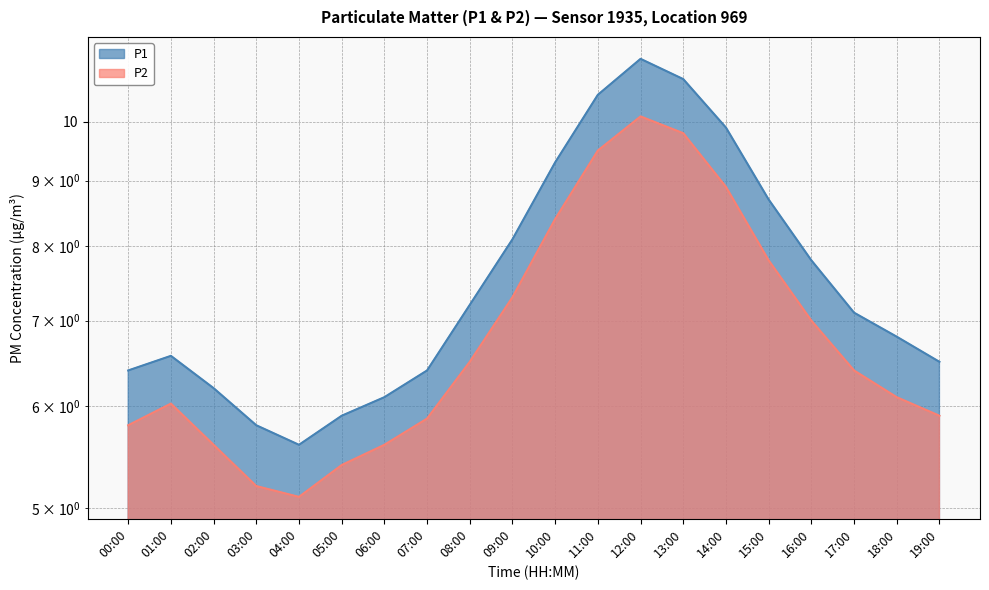

Reading right to left, transcribe all the data shown in this chart.

P1: 19:00=6.5	18:00=6.8	17:00=7.1	16:00=7.8	15:00=8.7	14:00=9.9	13:00=10.8	12:00=11.2	11:00=10.5	10:00=9.3	09:00=8.1	08:00=7.2	07:00=6.4	06:00=6.1	05:00=5.9	04:00=5.6	03:00=5.8	02:00=6.2	01:00=6.6	00:00=6.4
P2: 19:00=5.9	18:00=6.1	17:00=6.4	16:00=7.0	15:00=7.8	14:00=8.9	13:00=9.8	12:00=10.1	11:00=9.5	10:00=8.4	09:00=7.3	08:00=6.5	07:00=5.9	06:00=5.6	05:00=5.4	04:00=5.1	03:00=5.2	02:00=5.6	01:00=6.0	00:00=5.8